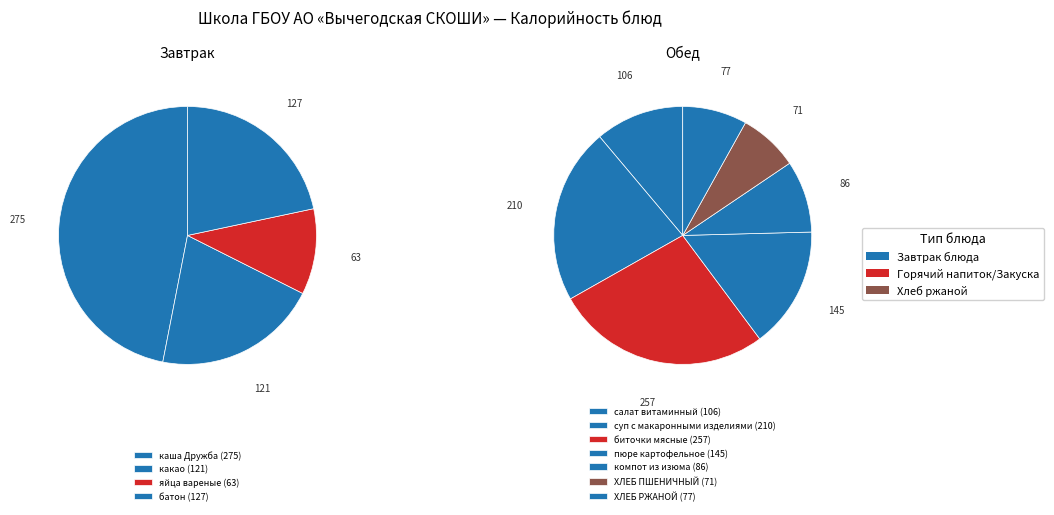

Count the number of slices in the pie.

11